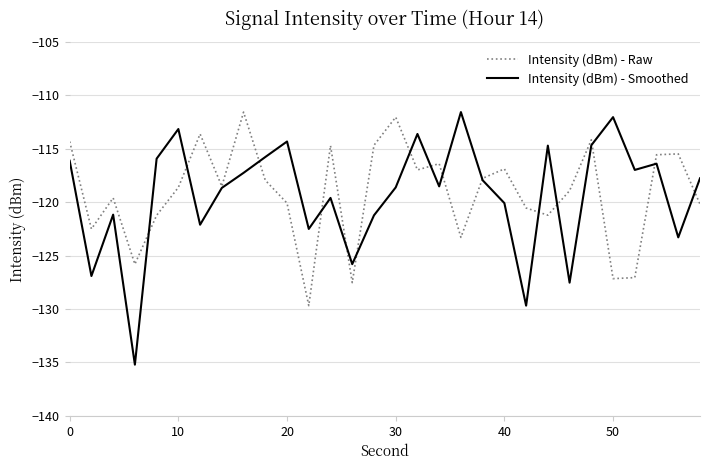

What is the maximum value shown in the chart?

-111.6